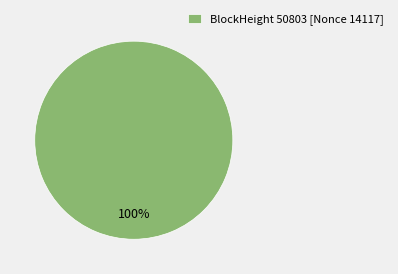

How many slices are in this pie chart?

1